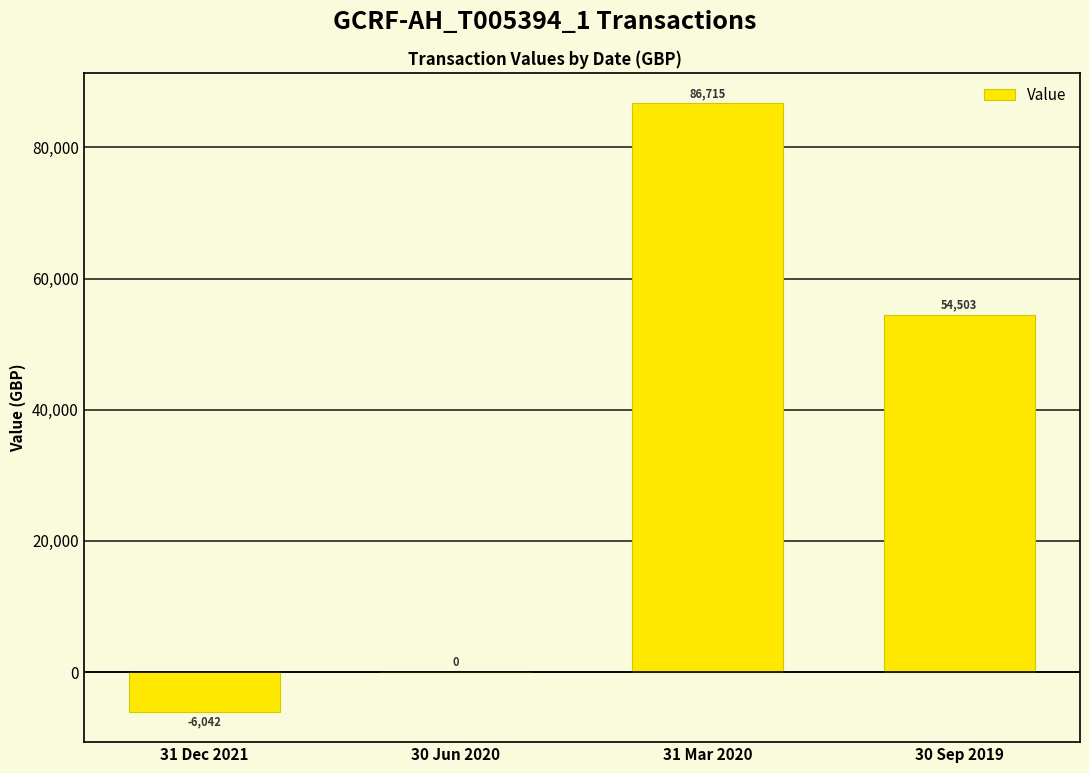

Are the bars grouped side by side (vs. stacked)?

No